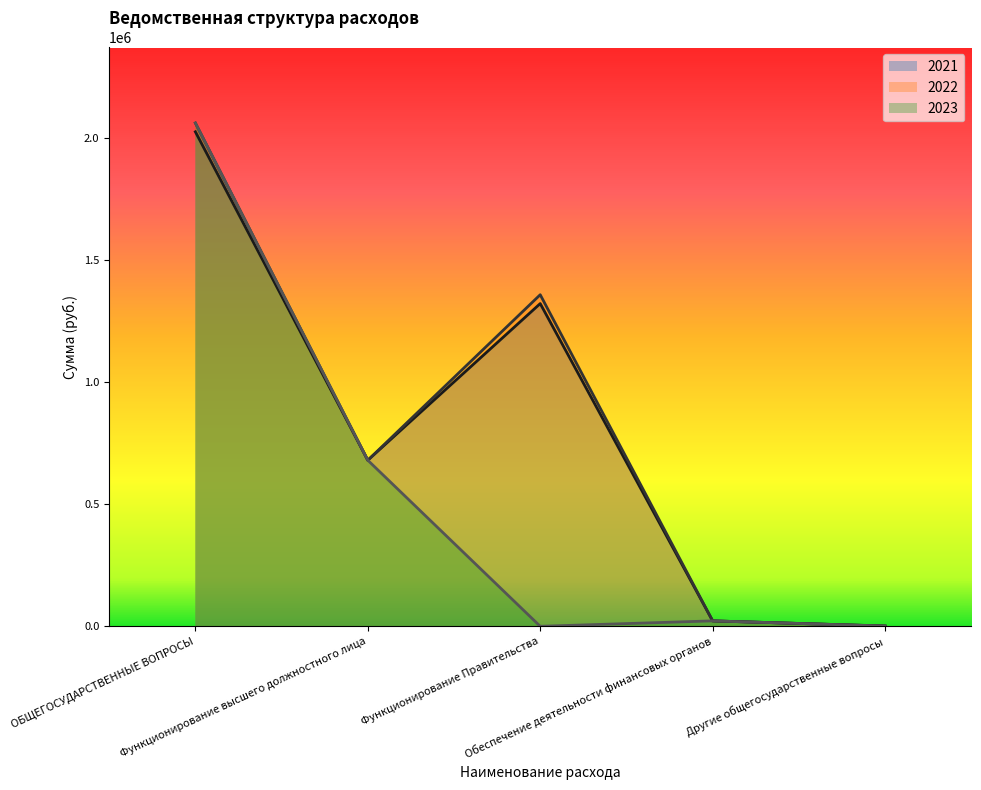

How many distinct data groups are displayed?

3